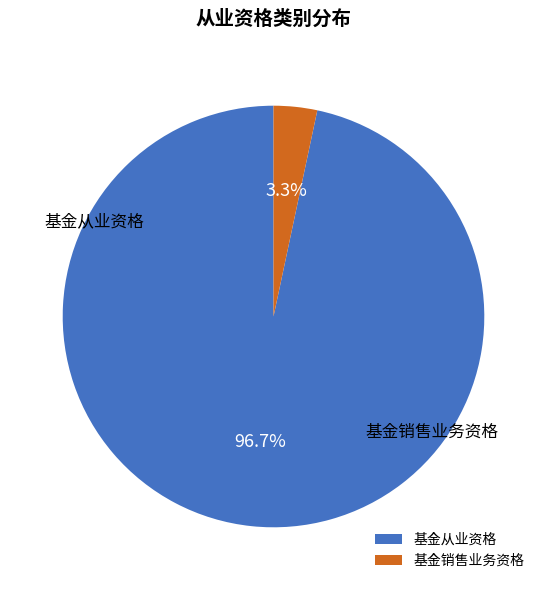

Combined, what portion of the pie is 基金从业资格 and 基金销售业务资格?

100.0%